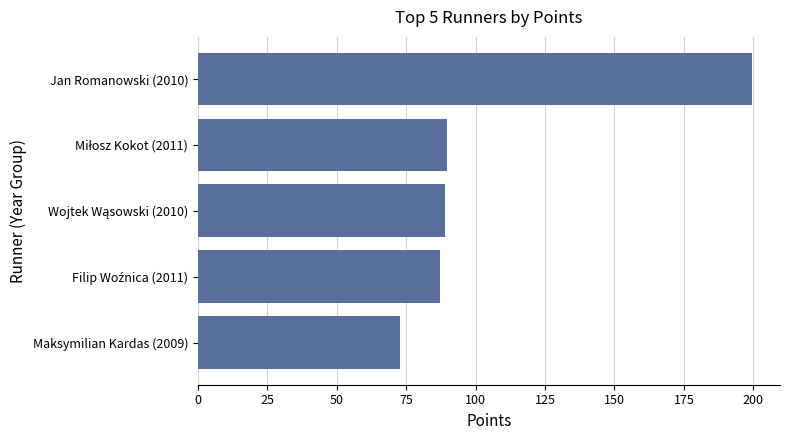

What is the sum of all values?

538.2